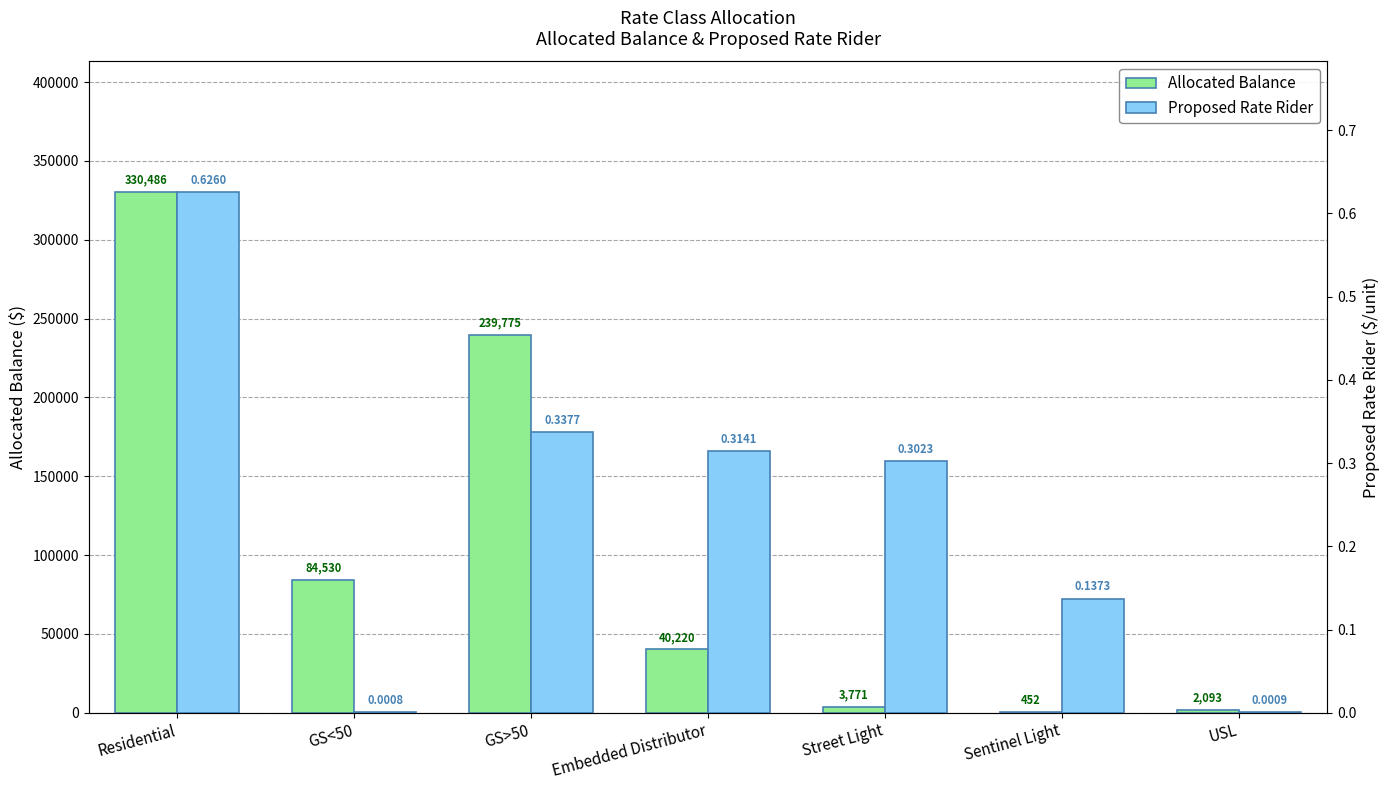

The Proposed Rate Rider series shows 0.0 at USL. True or false?

True